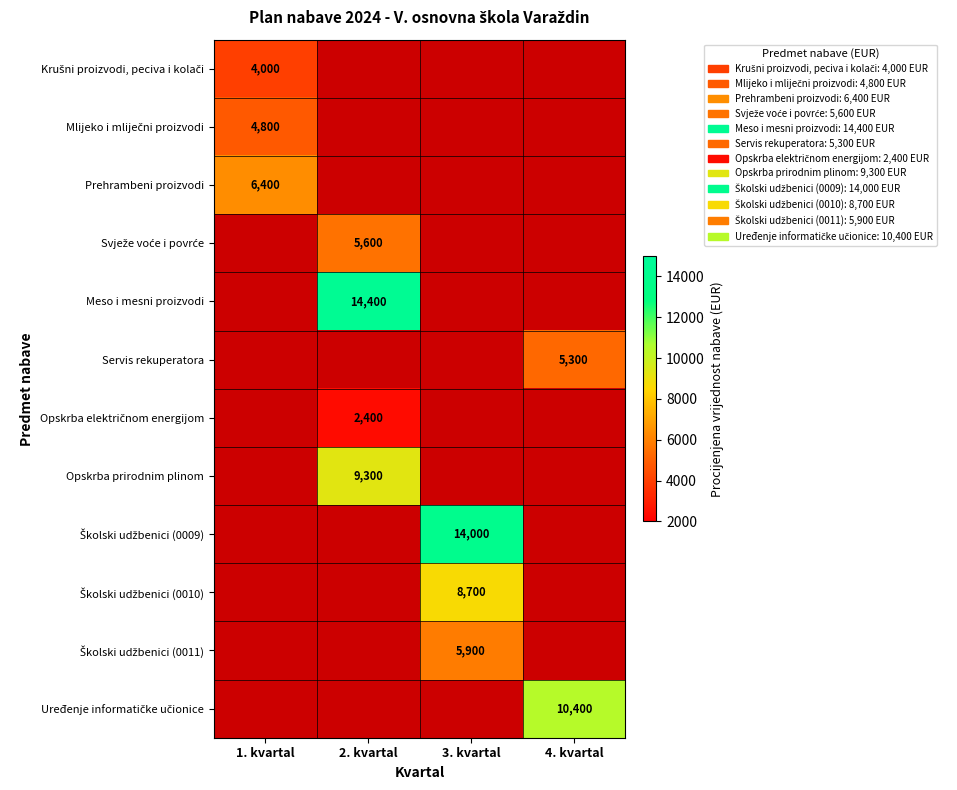

How many data points does each series have?

4